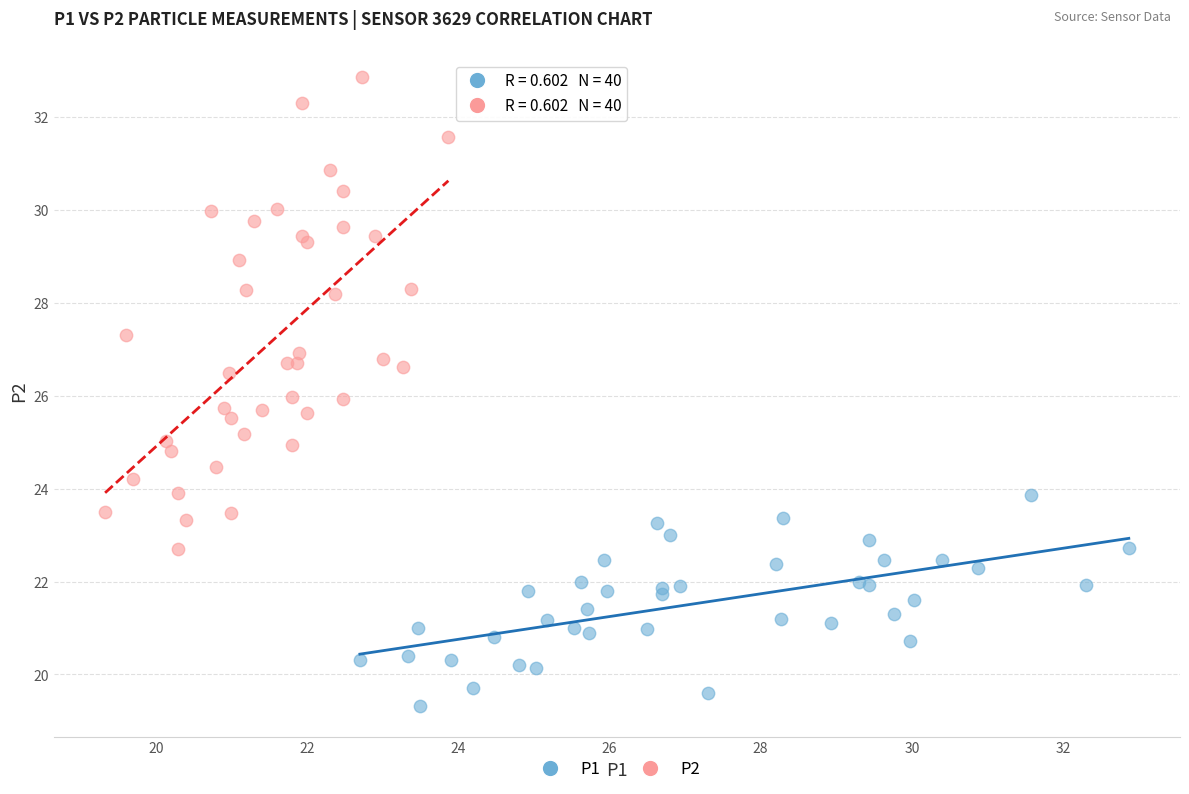

Which series reaches the maximum Y coordinate?

P2